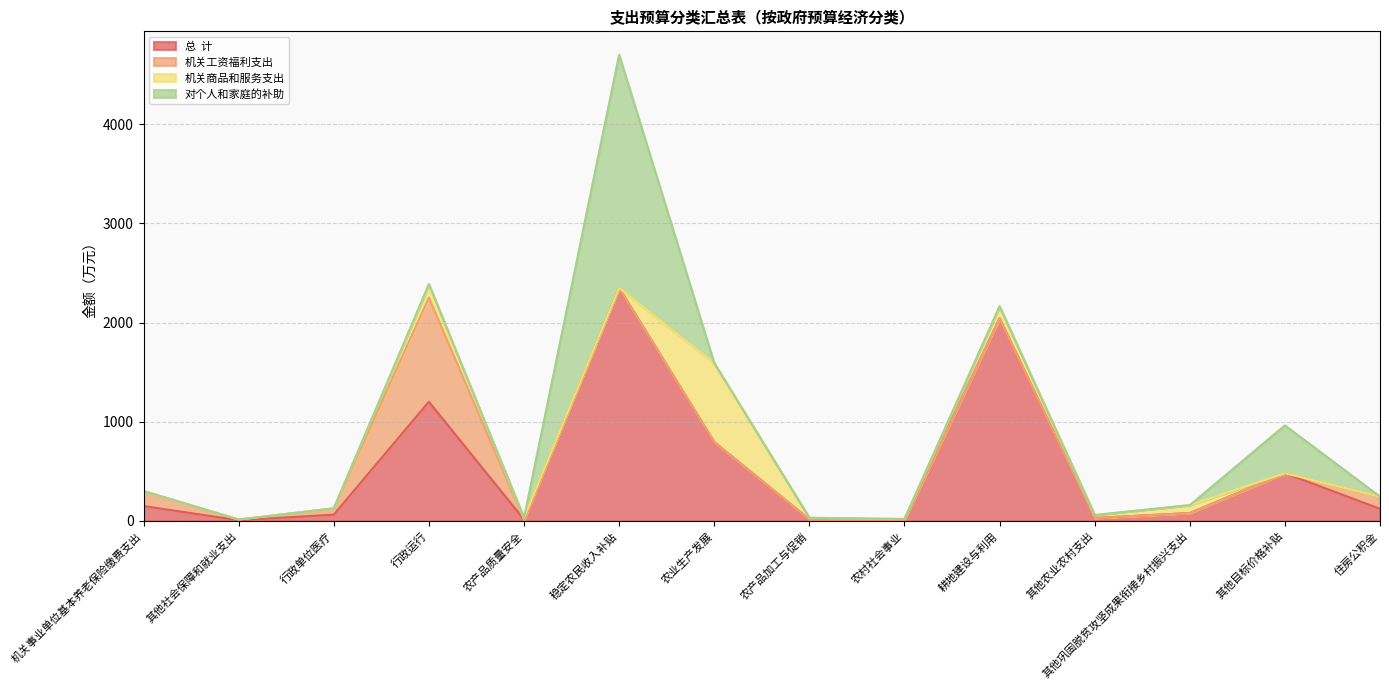

True or false: 机关工资福利支出 and 总  计 cross at least once.

False